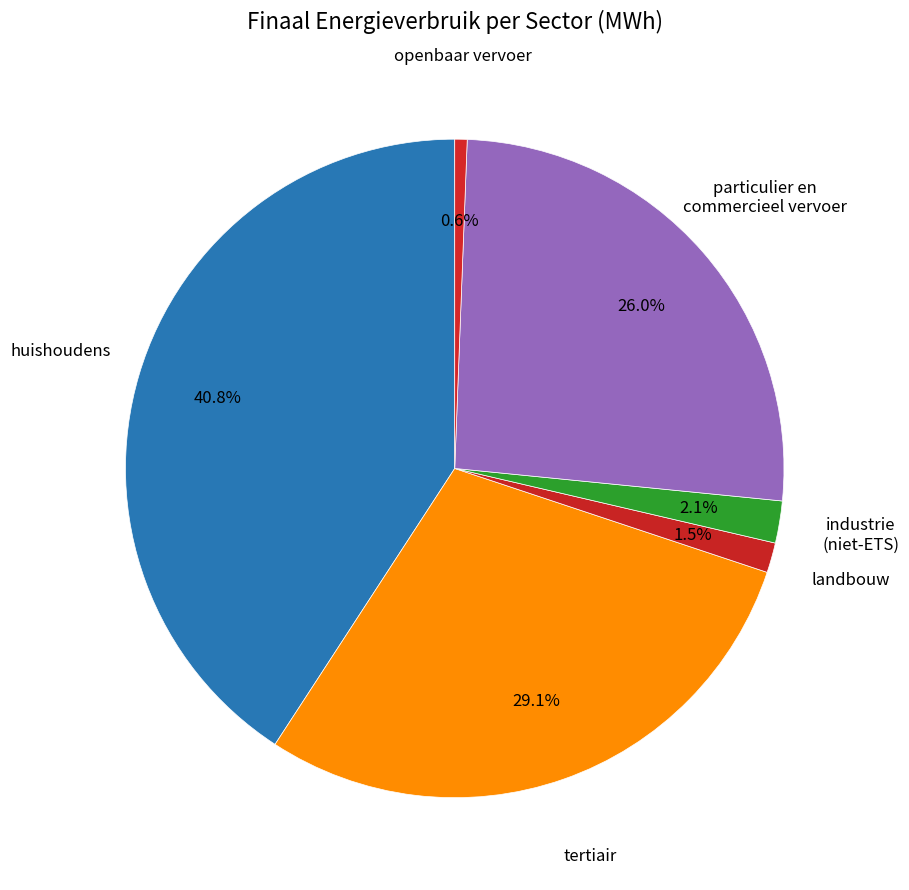

How many segments does this pie chart have?

6